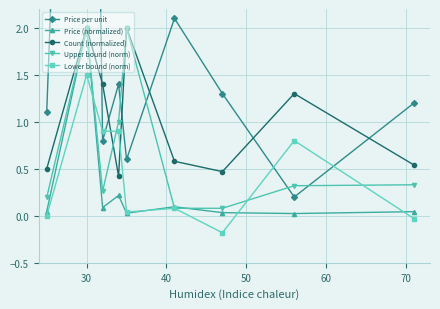

What is the maximum value for Count (normalized)?

2.0